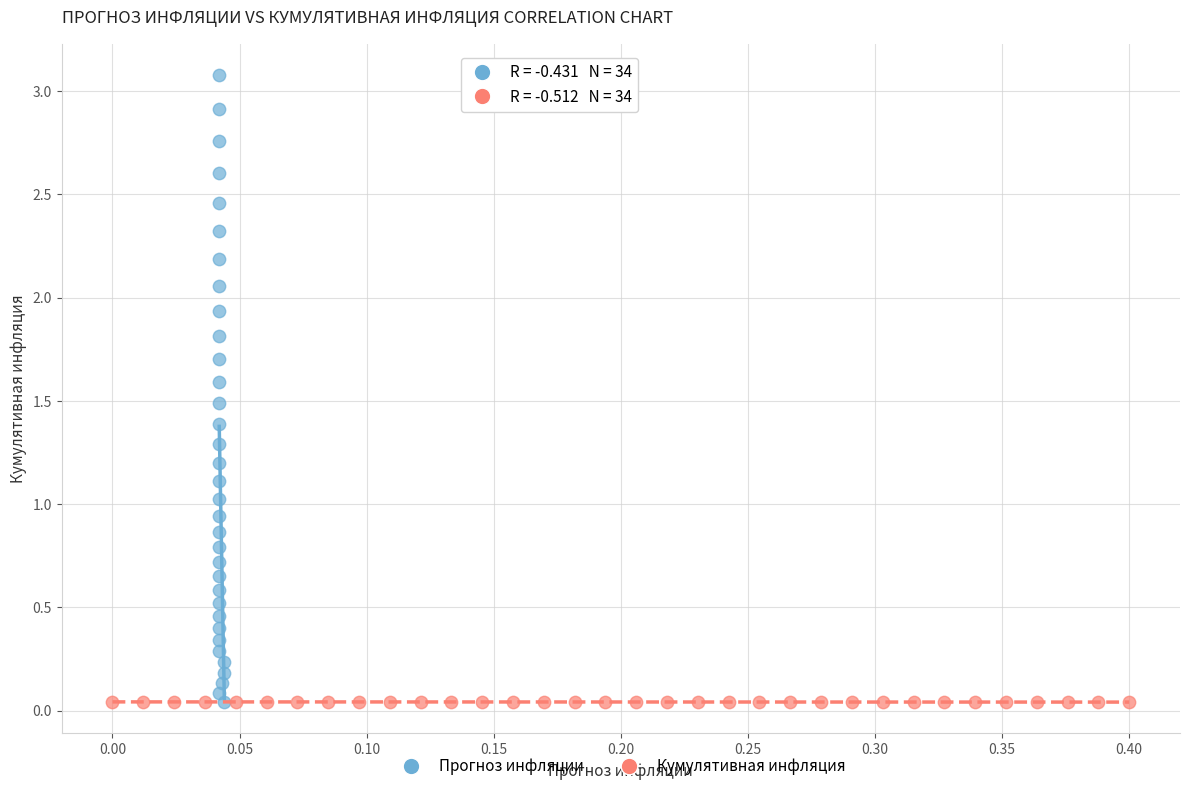

Which series contains the highest Y value?

Прогноз инфляции